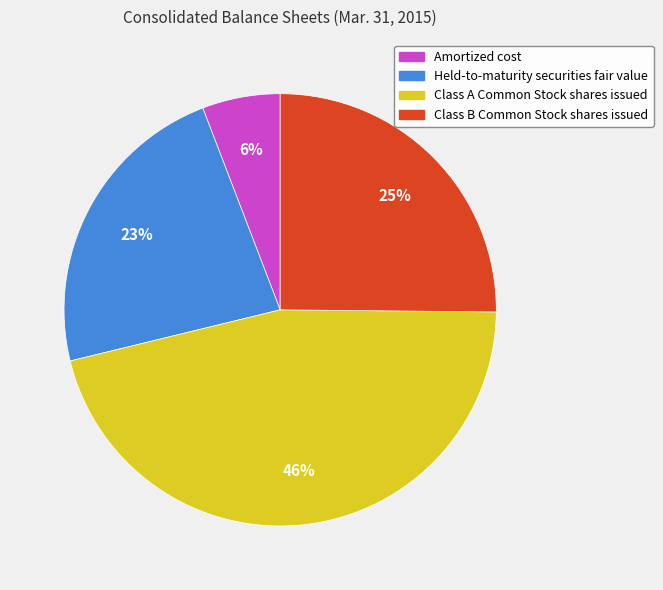

Which slice is the smallest?

Amortized cost